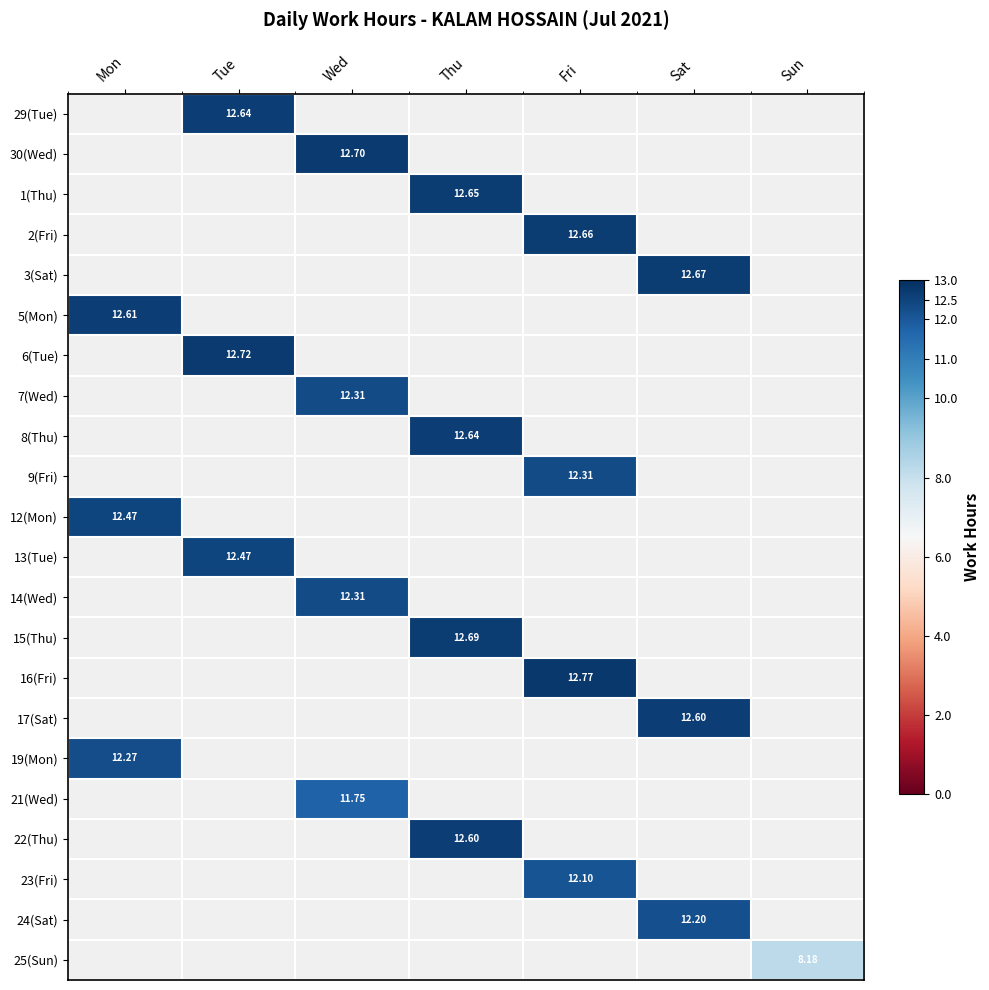

How many values in the 23(Fri) series exceed 0?

1